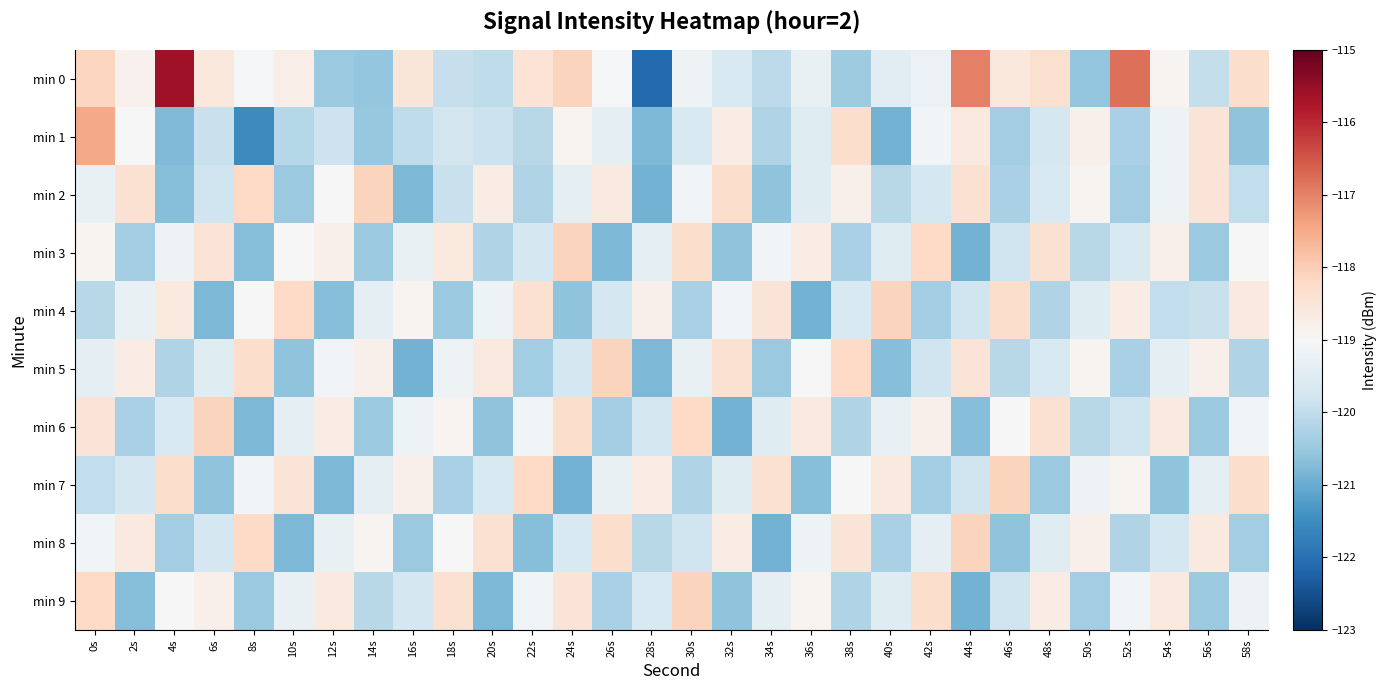

Rank the series at 40s from highest to lowest value.

min 4, min 7, min 6, min 0, min 3, min 9, min 2, min 8, min 5, min 1